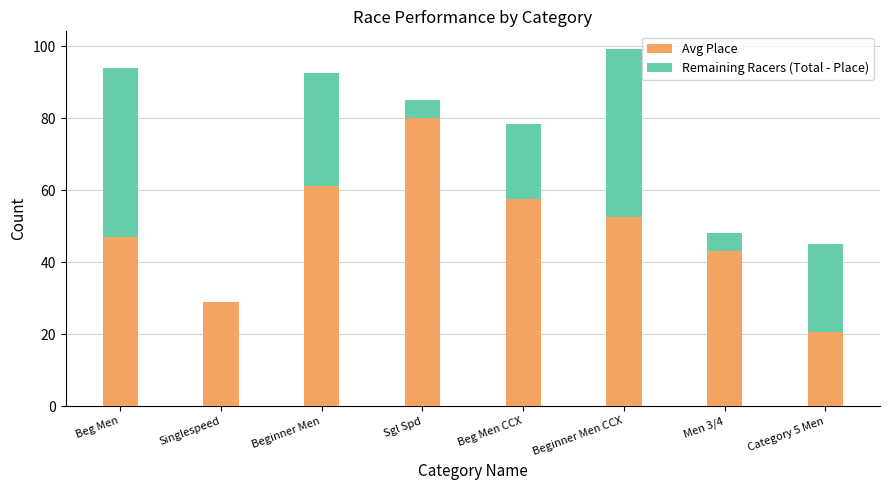

At which label does Avg Place reach its peak?

Sgl Spd